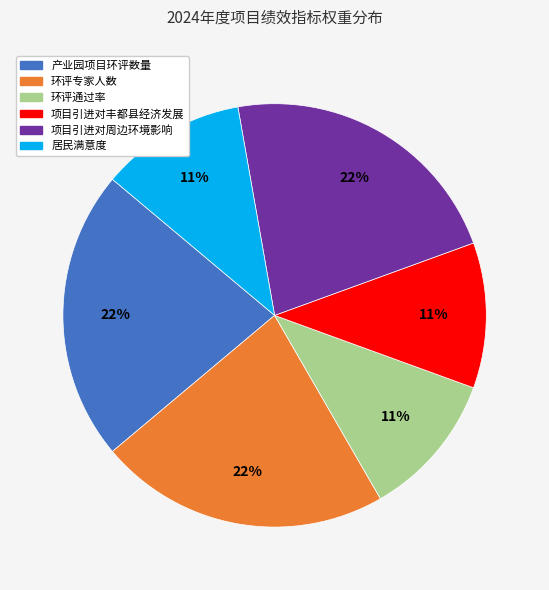

How many slices are in this pie chart?

6